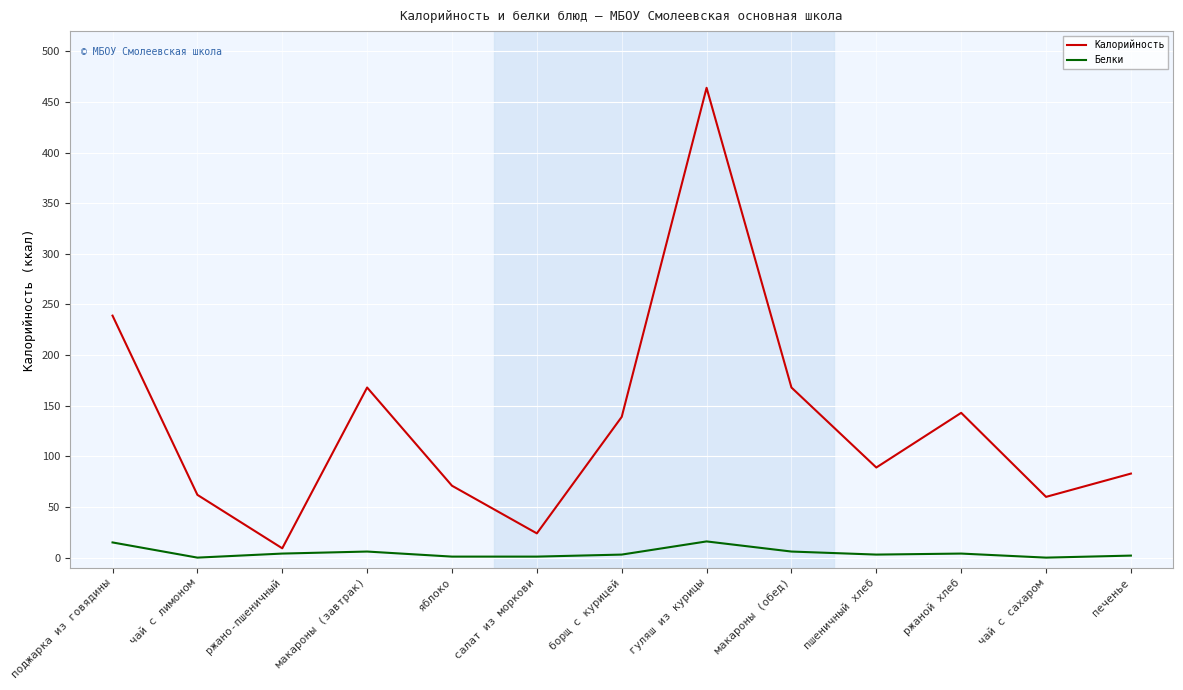

What is the minimum value for Калорийность?

9.2